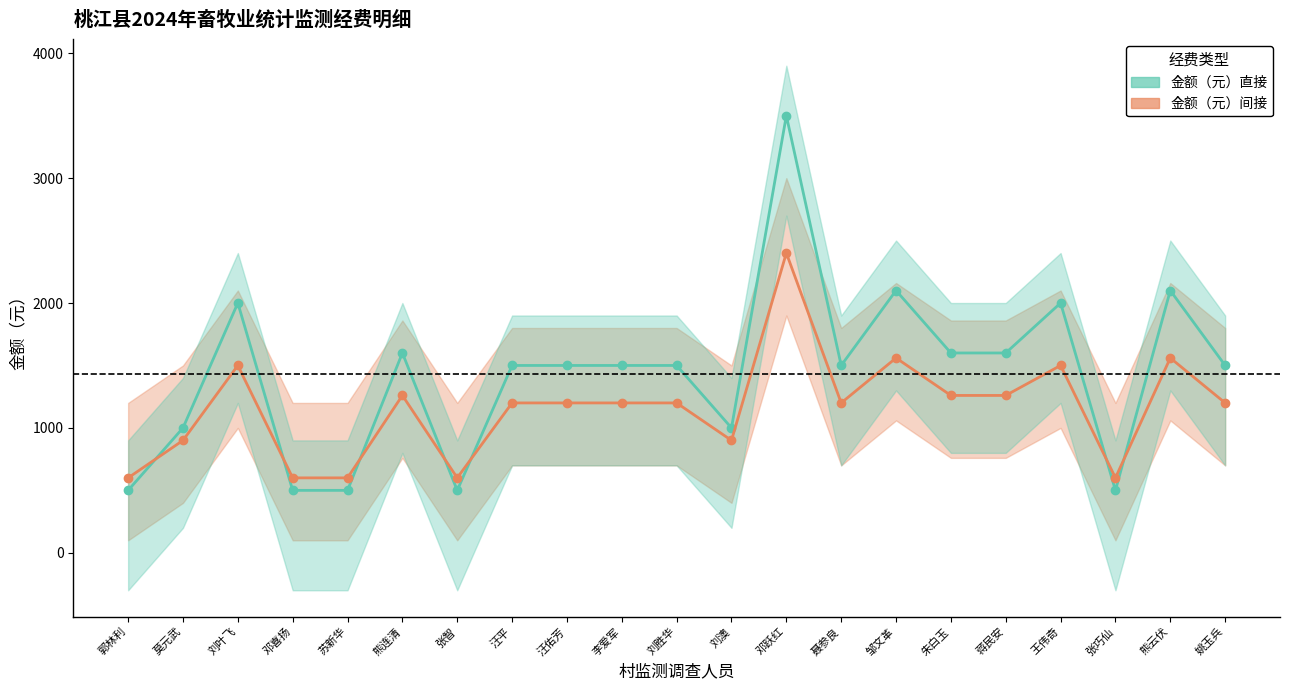

What is the sum of all 金额（元）直接 values?

30000